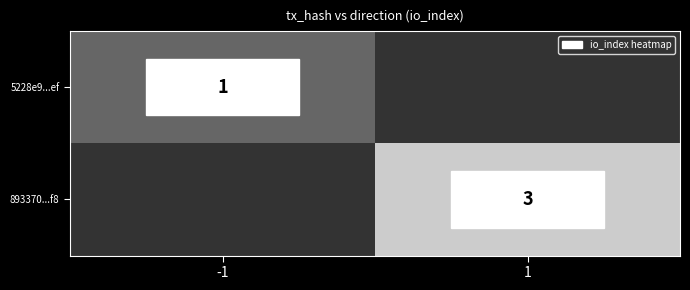

True or false: 893370...f8 has a value of 4 at 1.

False